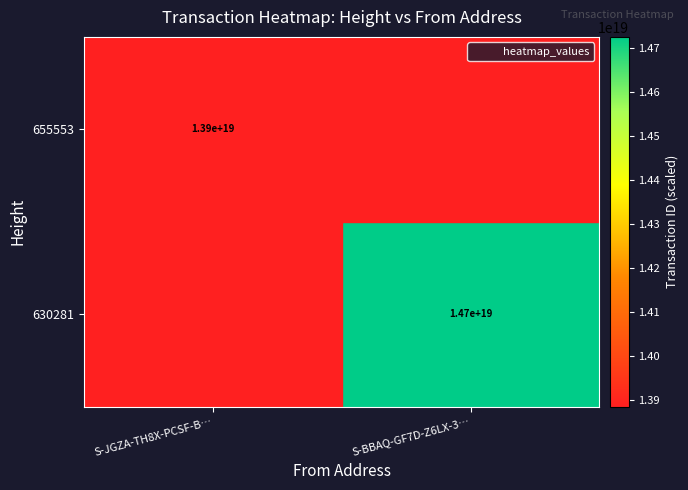

The 630281 series shows 14700000000000000000 at S-BBAQ-GF7D-Z6LX-3…. True or false?

True